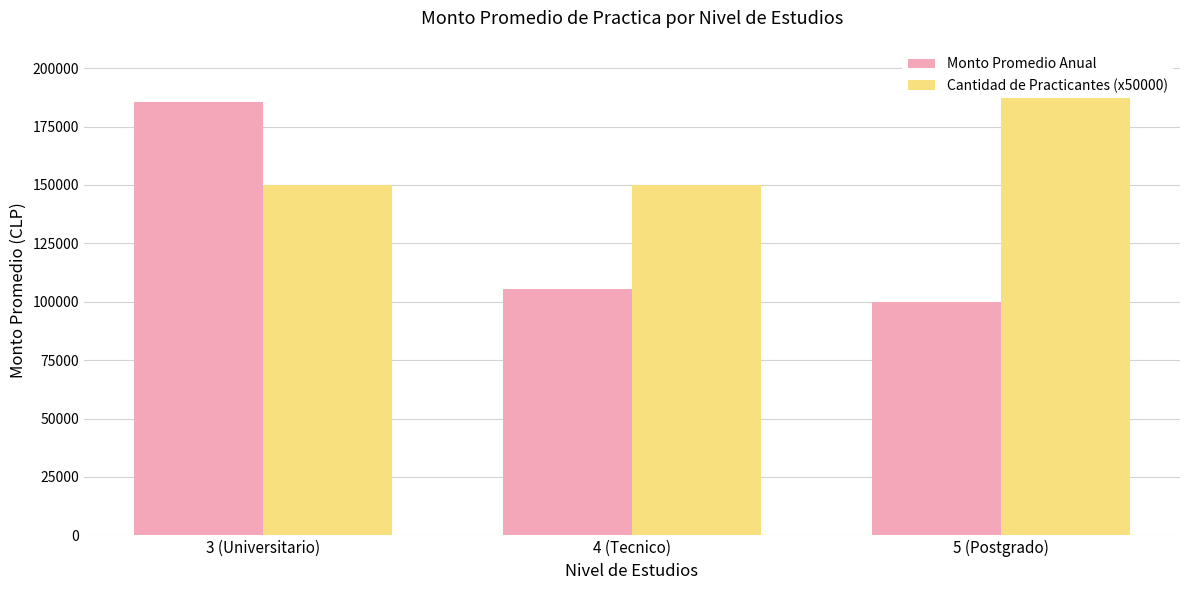

How many groups of bars are there?

3